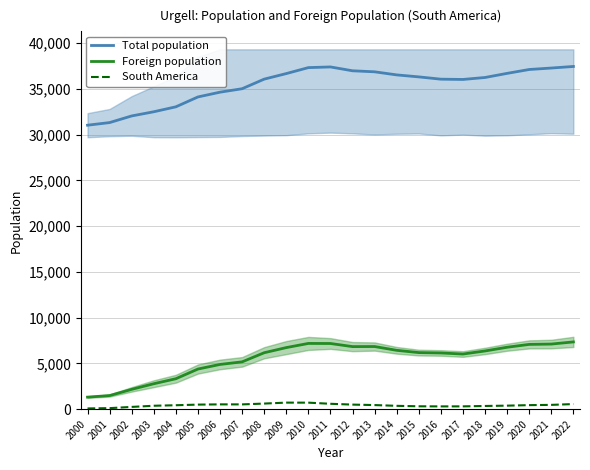

At which category does Foreign population reach its first local peak?

2010